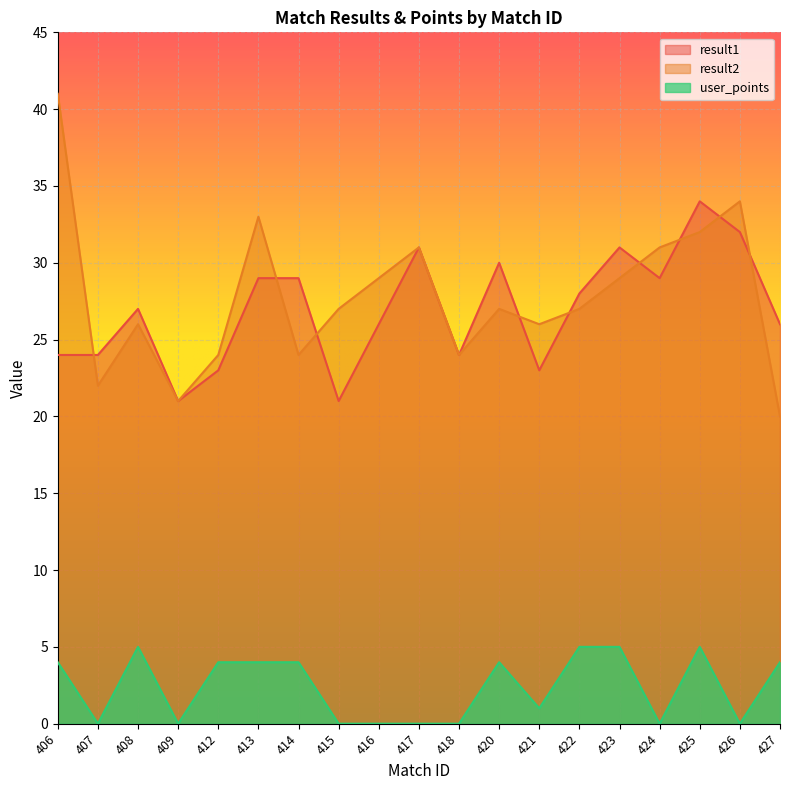

Reading left to right, list all the values displayed in this chart.

result1: 406=24	407=24	408=27	409=21	412=23	413=29	414=29	415=21	416=26	417=31	418=24	420=30	421=23	422=28	423=31	424=29	425=34	426=32	427=26
result2: 406=41	407=22	408=26	409=21	412=24	413=33	414=24	415=27	416=29	417=31	418=24	420=27	421=26	422=27	423=29	424=31	425=32	426=34	427=20
user_points: 406=4	407=0	408=5	409=0	412=4	413=4	414=4	415=0	416=0	417=0	418=0	420=4	421=1	422=5	423=5	424=0	425=5	426=0	427=4